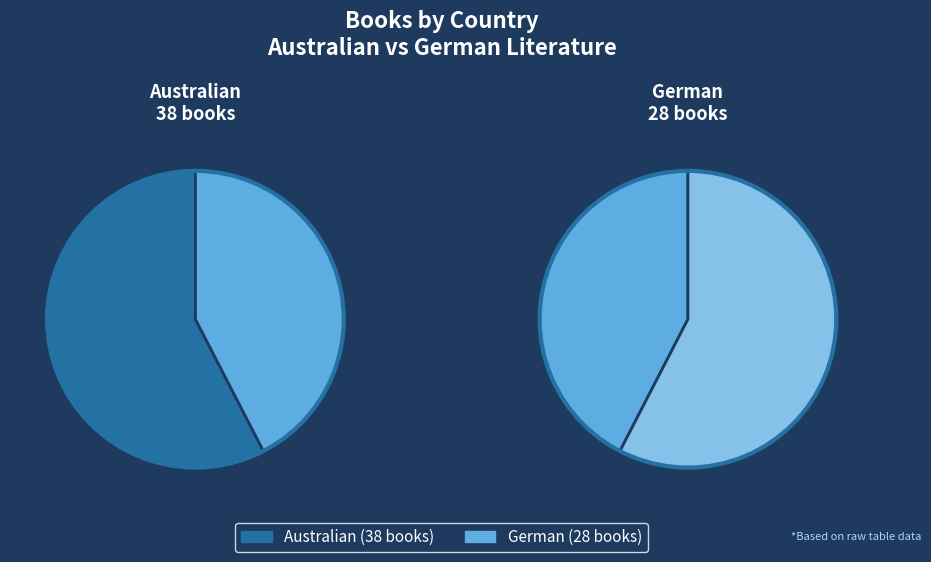

Which slice is the largest?

Australian